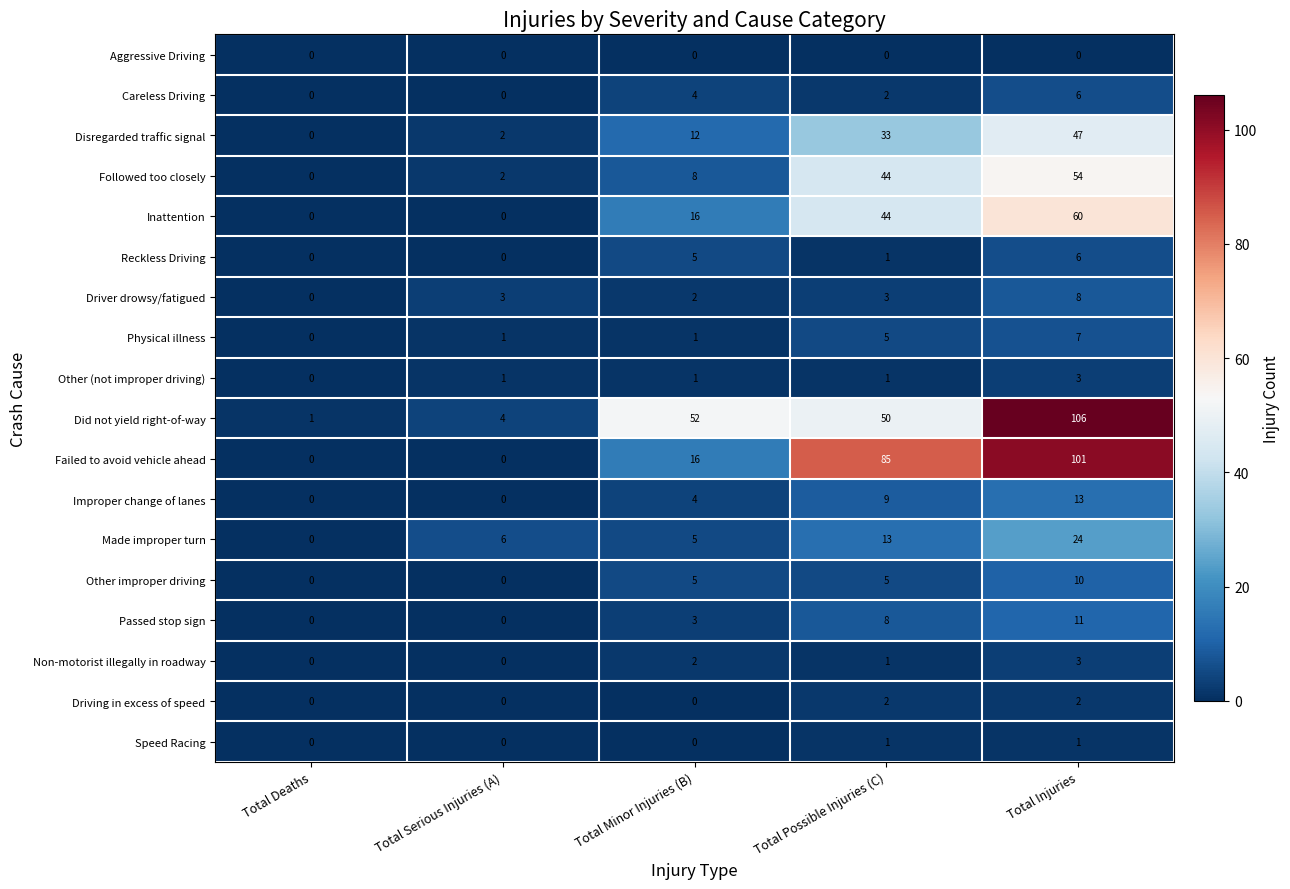

How many distinct data groups are displayed?

18